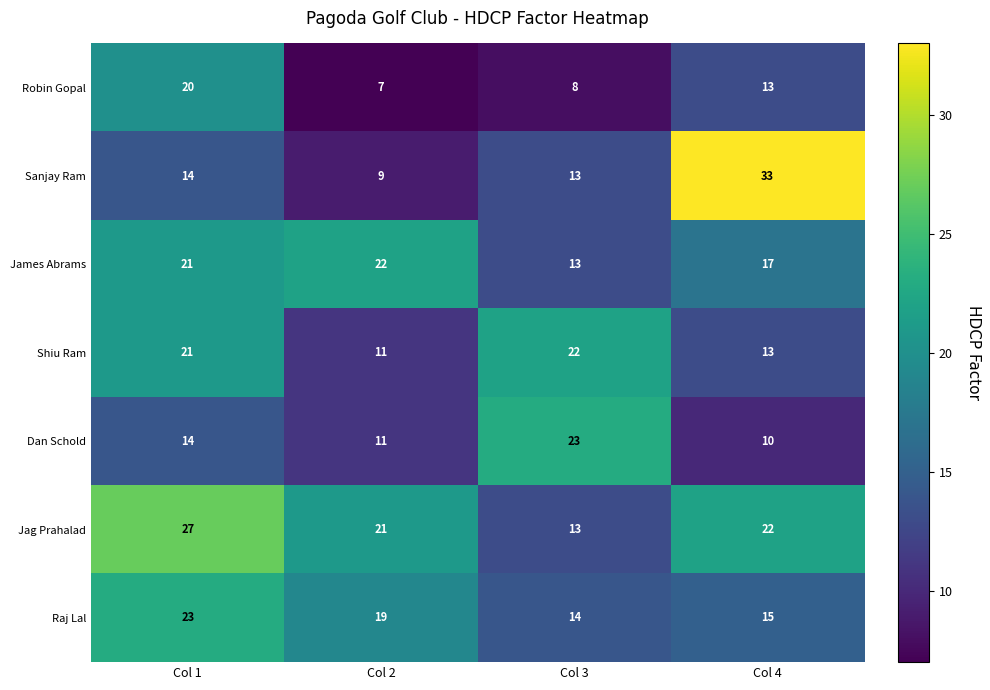

What is the difference between the maximum and minimum values in the James Abrams series?

9